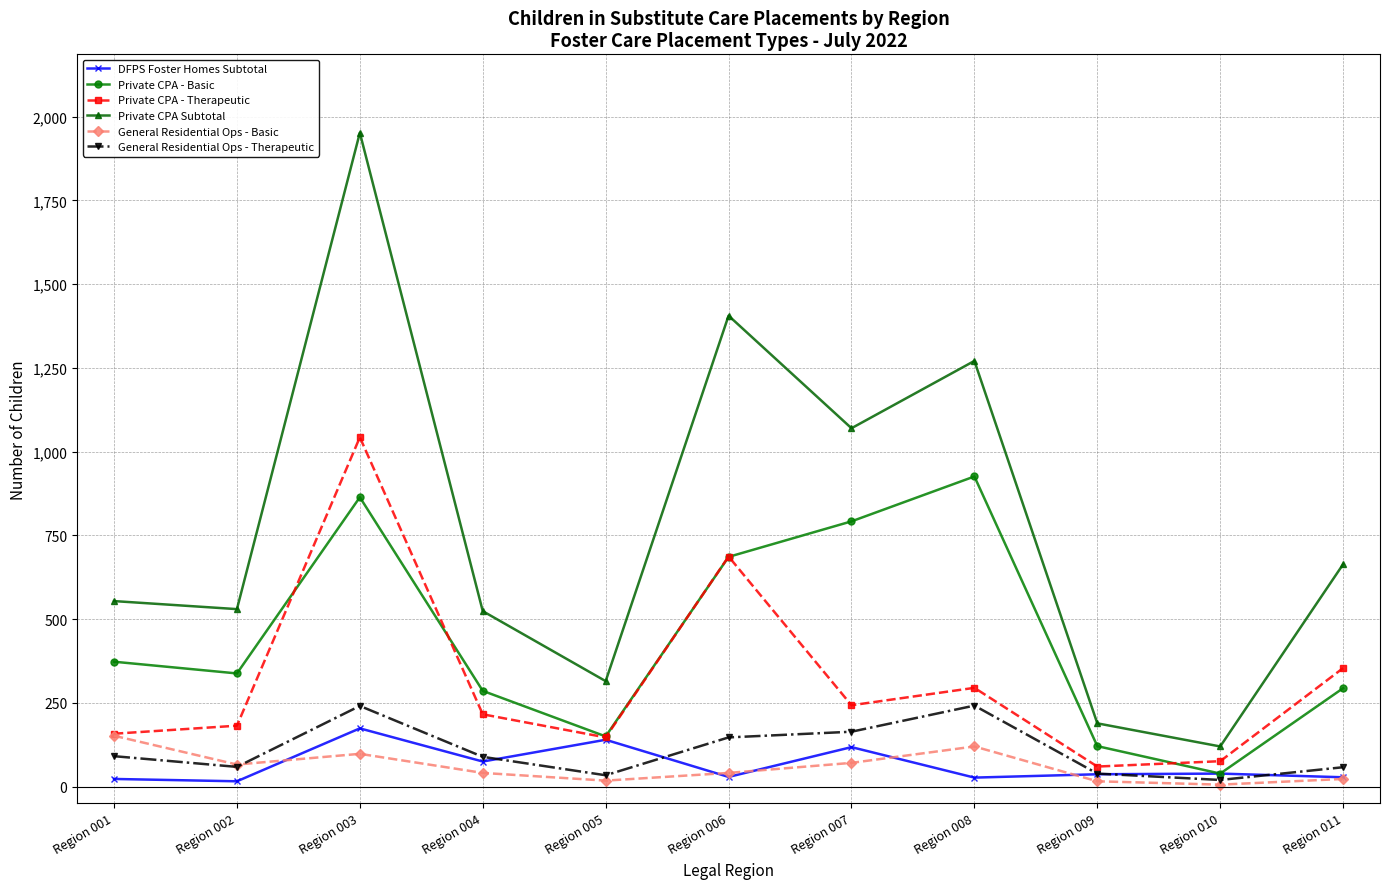

What is the total value across all series at Region 011?

1421